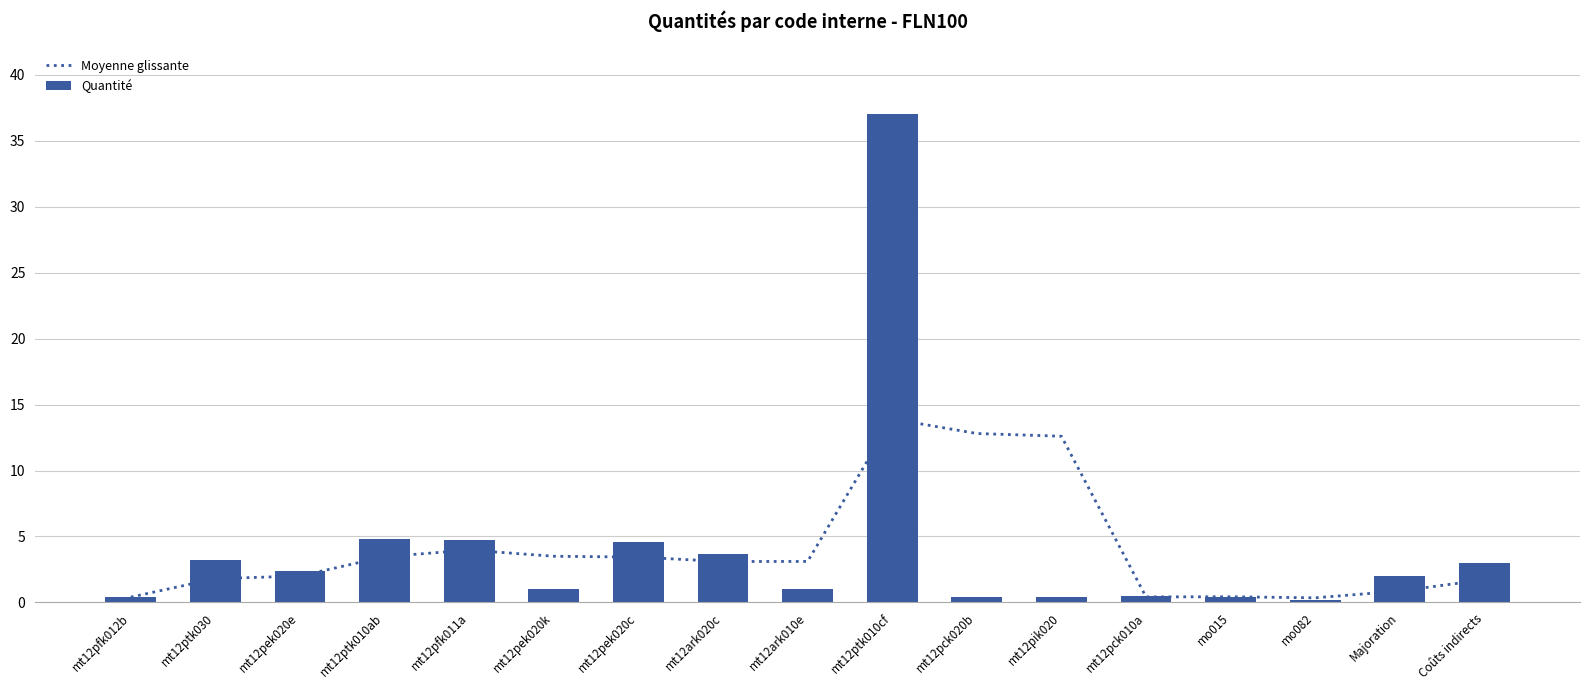

What is the approximate value of Quantité at mt12pfk012b?

0.4